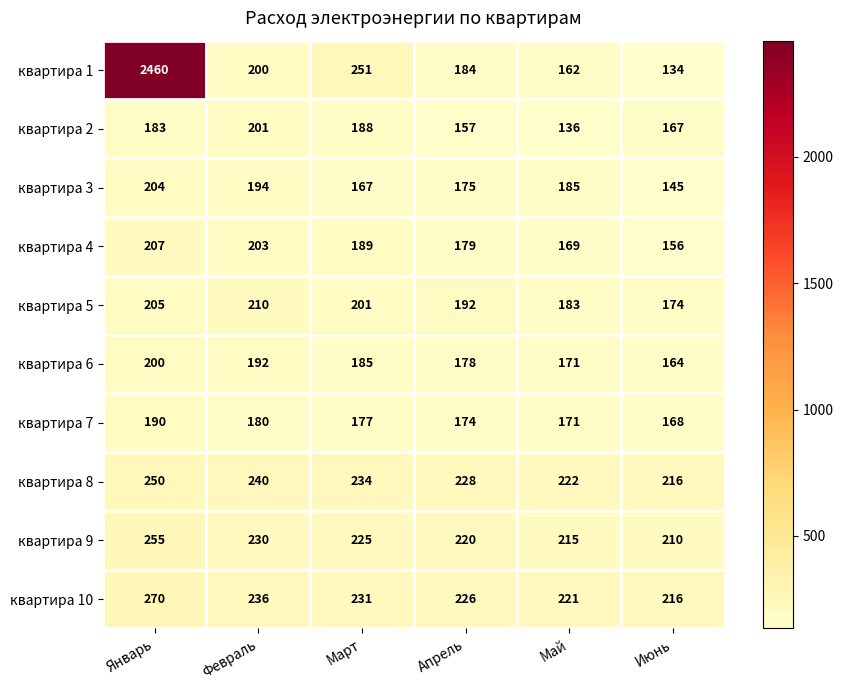

What is the sum of all квартира 2 values?

1032